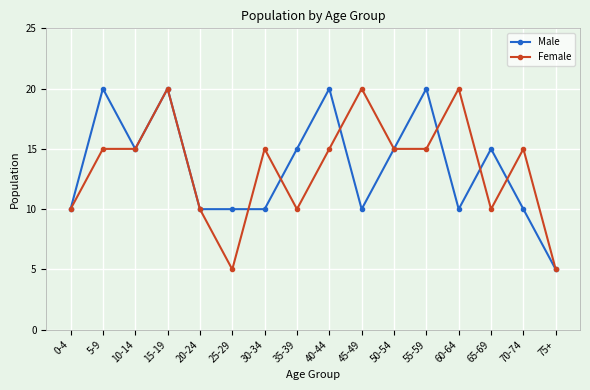

True or false: Female has more than 2 points higher than both neighbors.

True